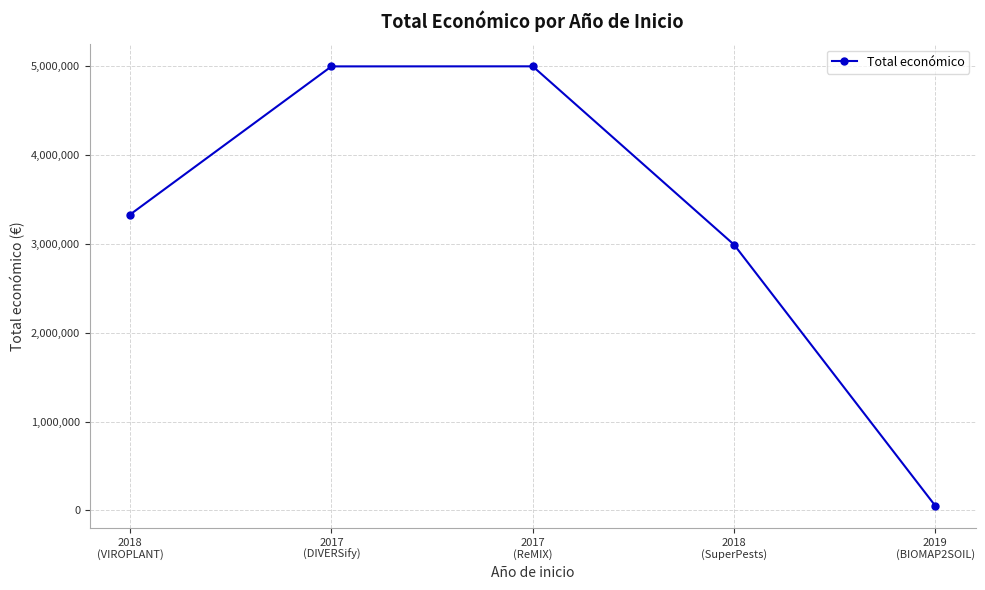

What is the maximum value shown in the chart?

5000000